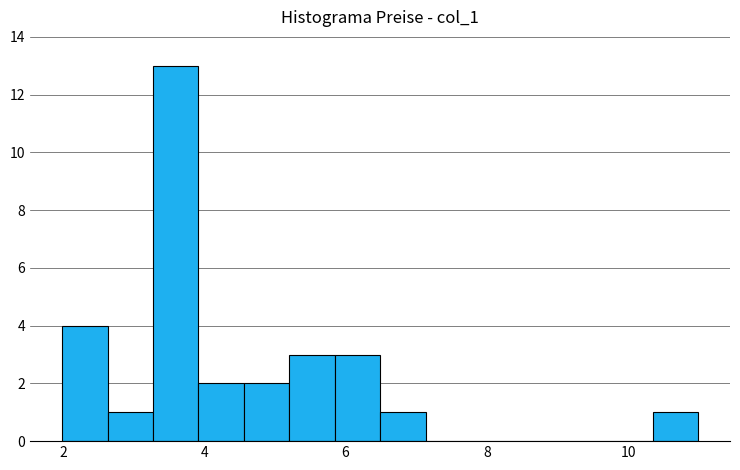

Around what value on the x-axis is the tallest bar? Give the approximate position of its centre, as read against the axis.

3.6